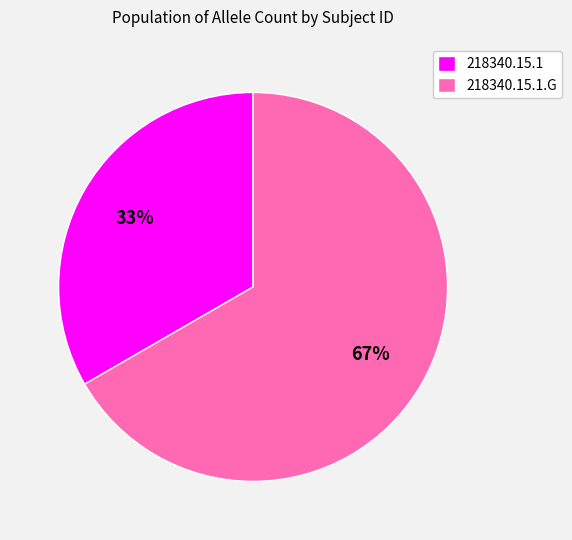

Does 218340.15.1.G account for over 50% of the chart?

Yes